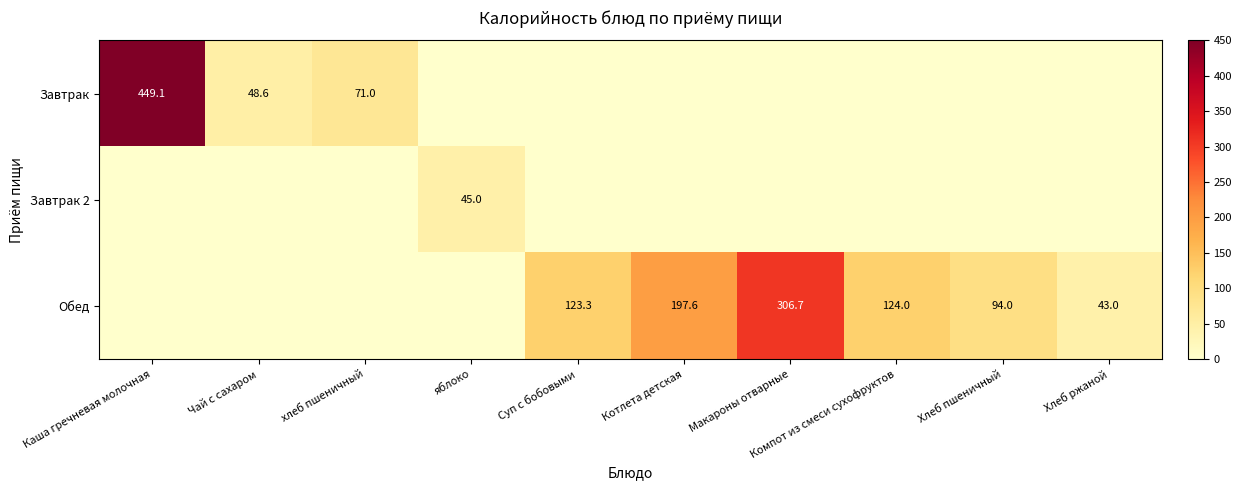

How many categories are shown in the chart?

10